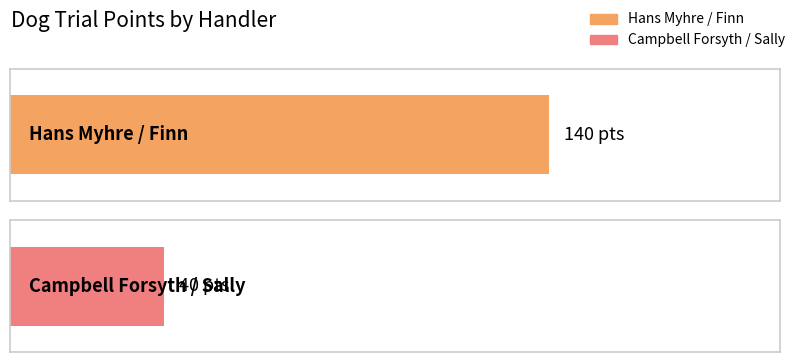

What is the sum of all values?

180